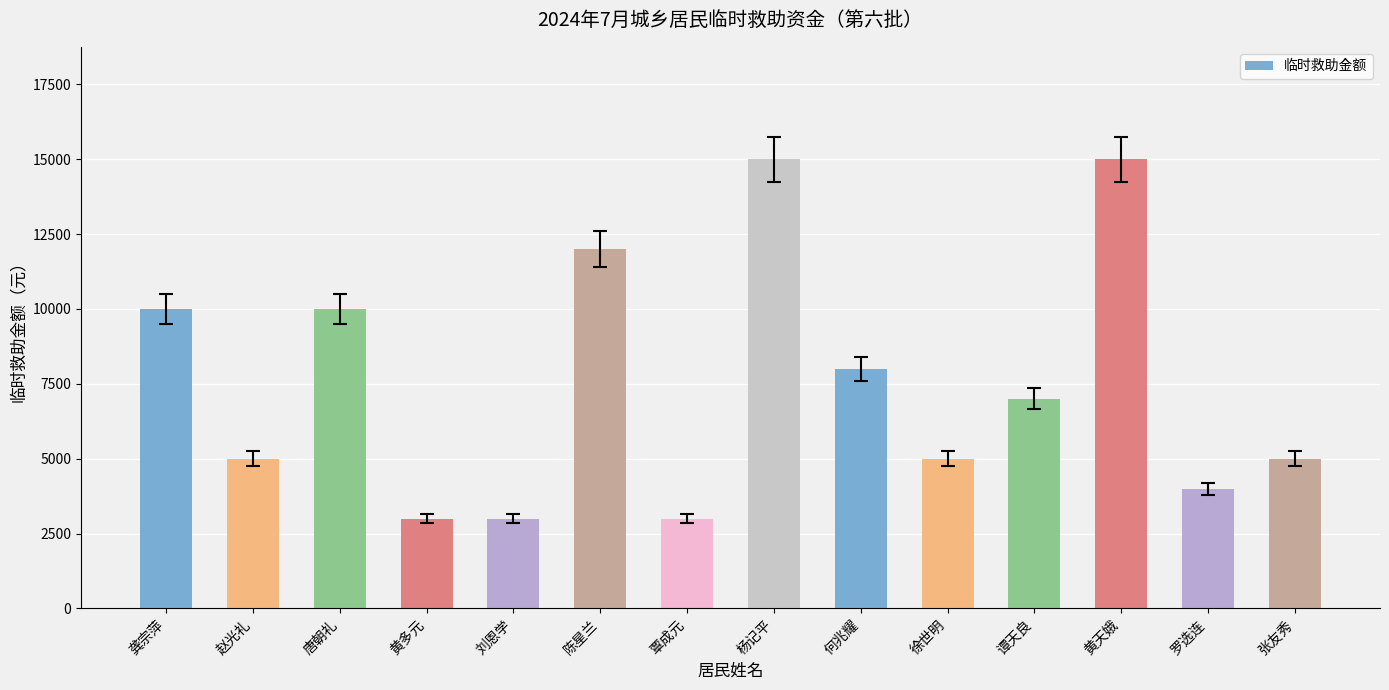

What is the minimum value shown in the chart?

3000